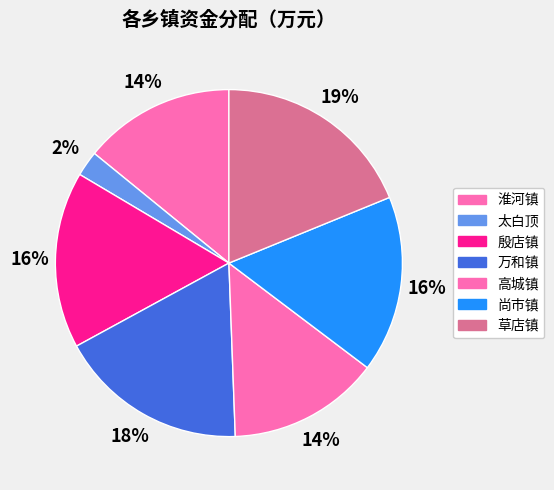

Rank the categories by value from highest to lowest.

草店镇, 万和镇, 殷店镇, 尚市镇, 淮河镇, 高城镇, 太白顶